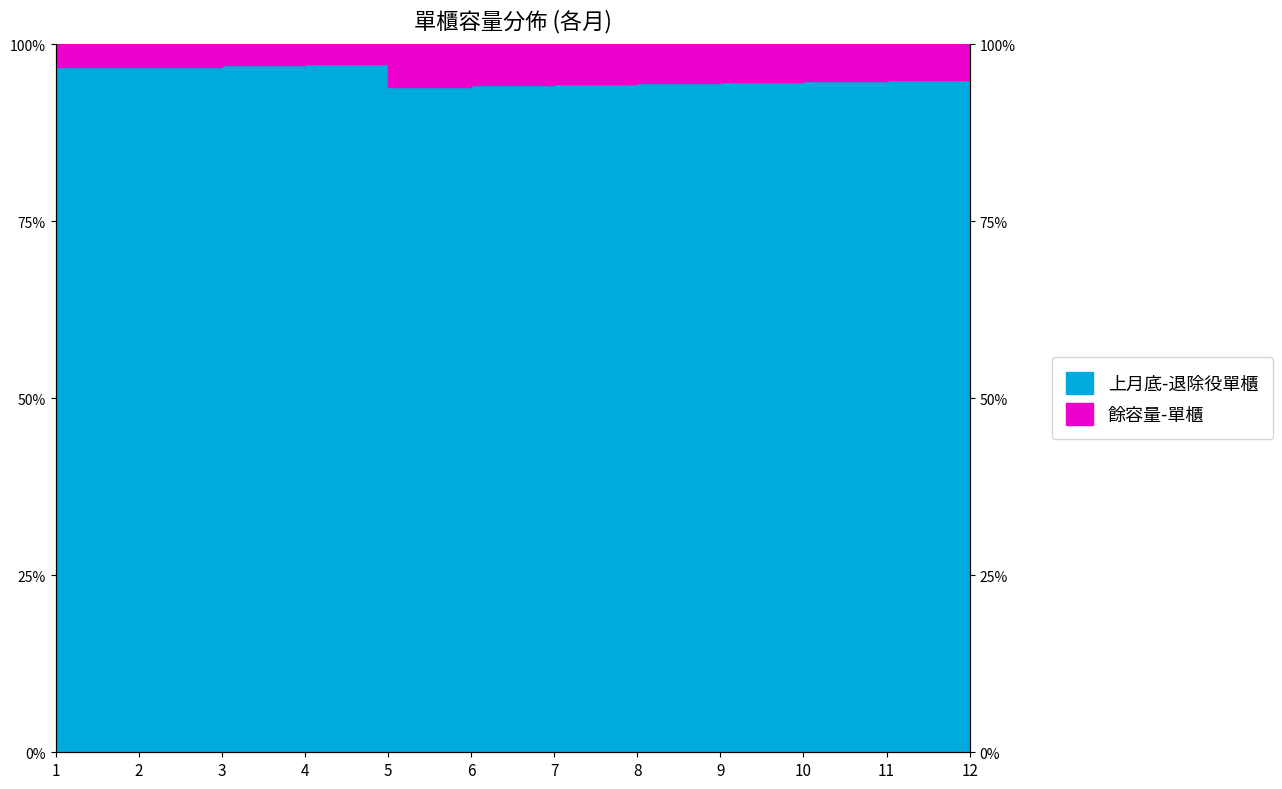

Rank the categories by value from lowest to highest.

5, 6, 7, 8, 9, 10, 11, 12, 1, 2, 3, 4